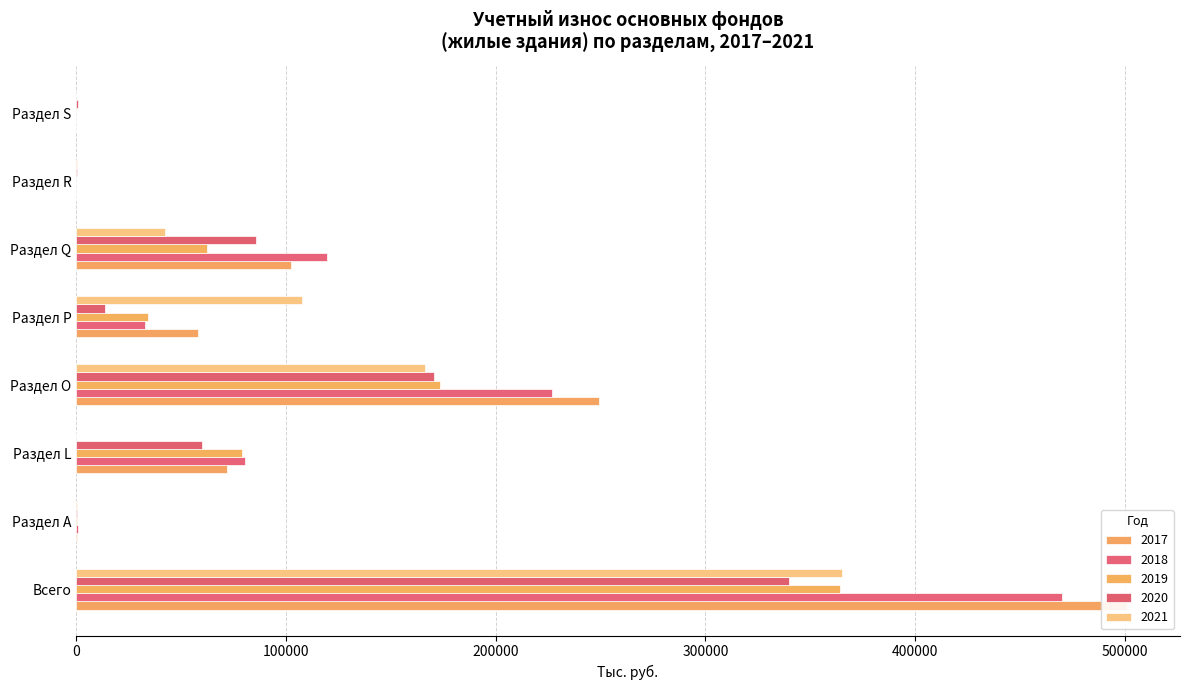

The value of 2019 at Раздел S is 3. True or false?

True